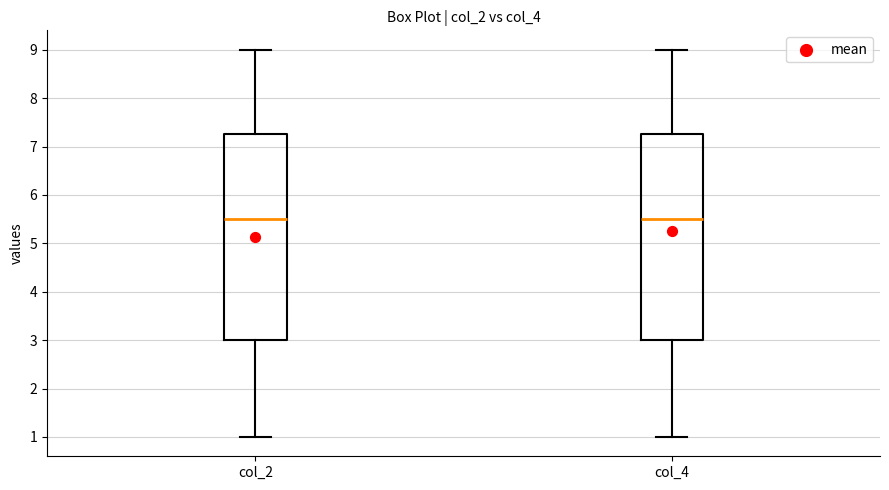

Reading left to right, read every box against the y-axis: the position of its median line, the range the box covers, and the ends of its whiskers. The values are not printed on the chart, so give them approximately, as read against the axis.

col_2: median 5.5, box 3.0 to 7.3, whiskers 1.0 to 9.0
col_4: median 5.5, box 3.0 to 7.3, whiskers 1.0 to 9.0